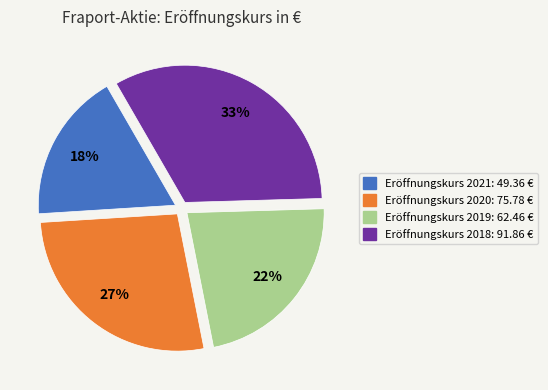

To the nearest percent, what is the average slice percentage?

25%